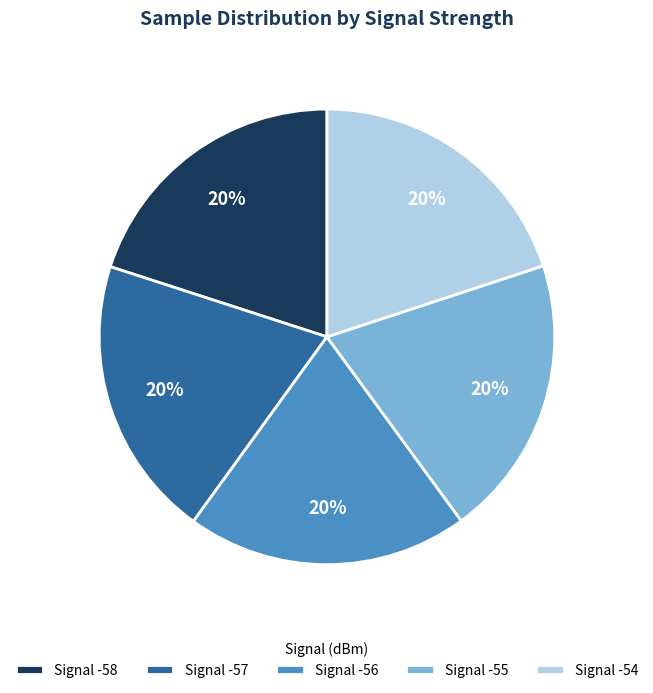

Is the sum of Signal -58 and Signal -54 greater than half?

No